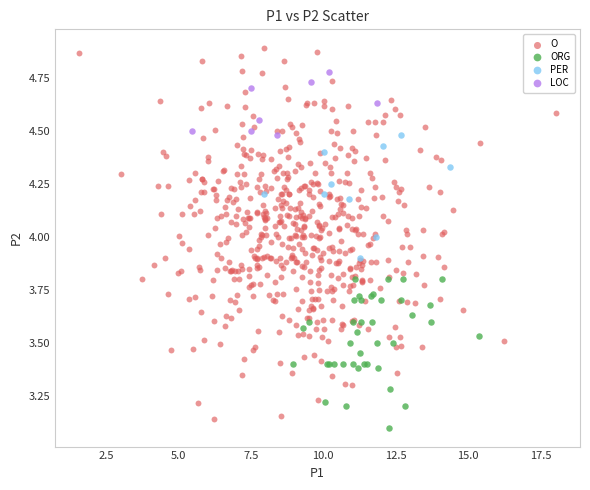

Which series has the widest spread of Y values?

O